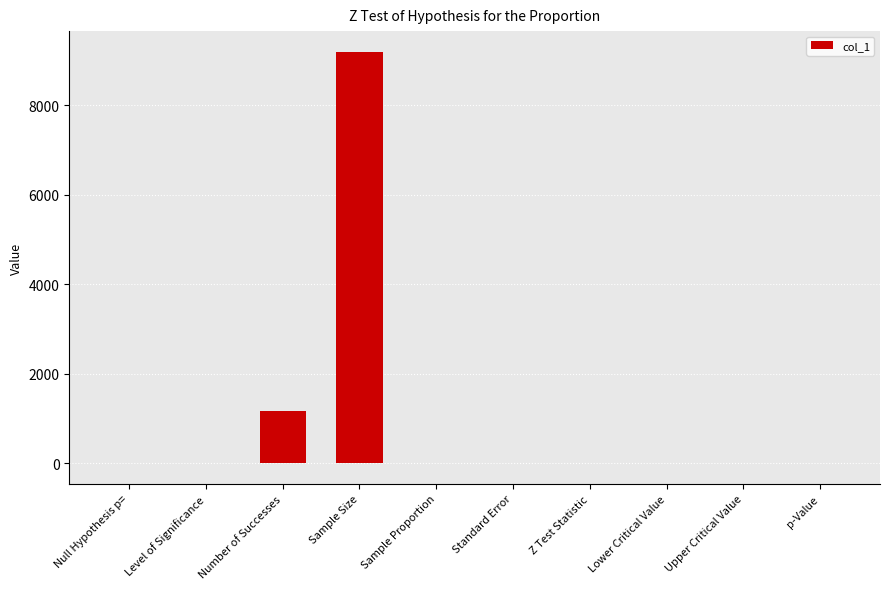

What is the sum of all values?

10367.1